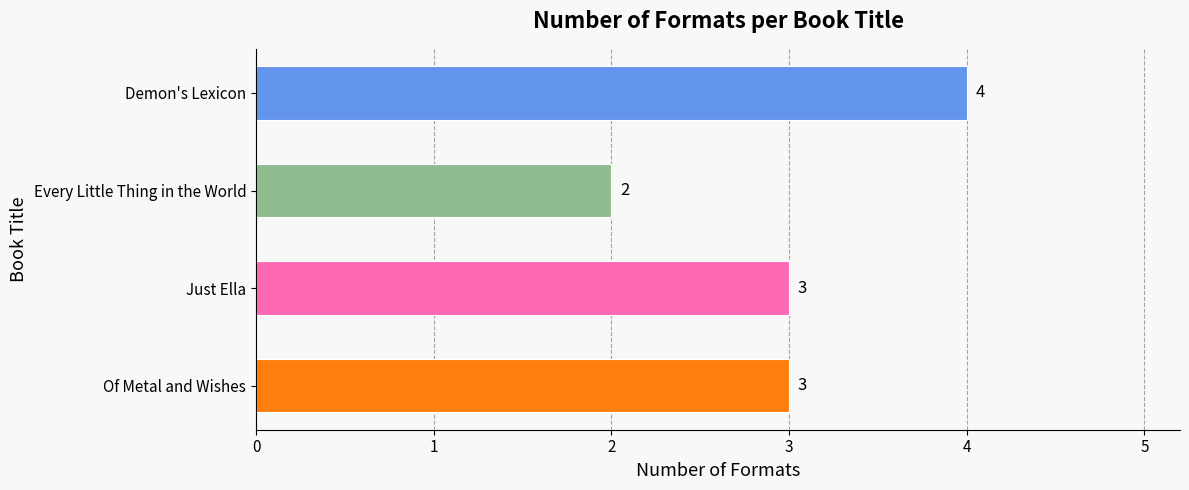

The chart shows a value of 5 at Of Metal and Wishes. True or false?

False